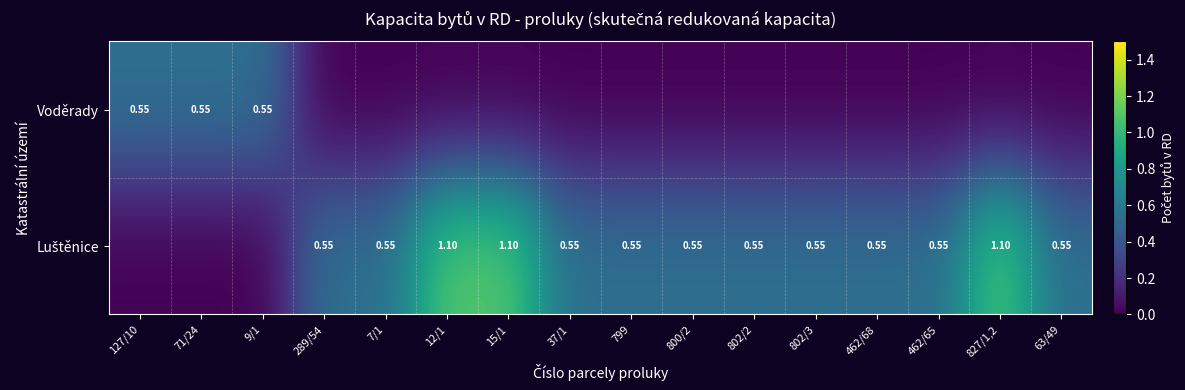

What is the maximum value for Luštěnice?

1.1